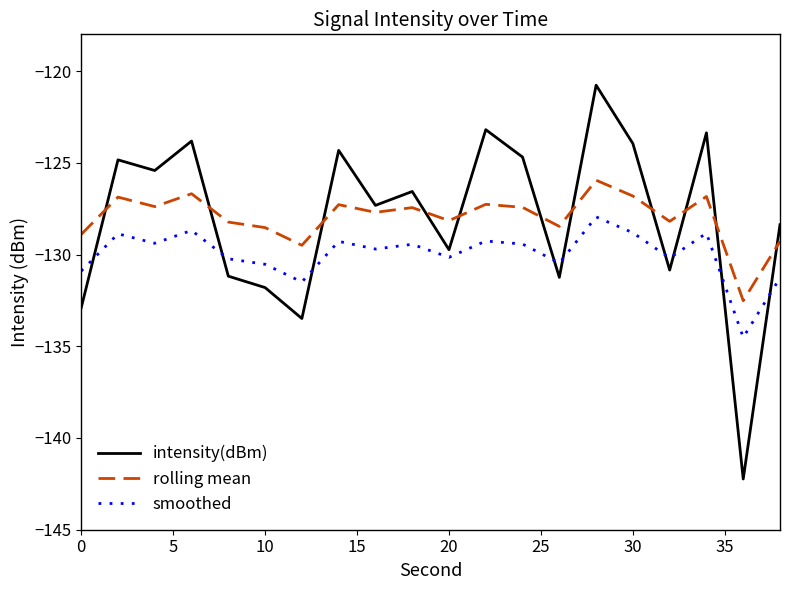

What is the minimum value shown in the chart?

-142.2